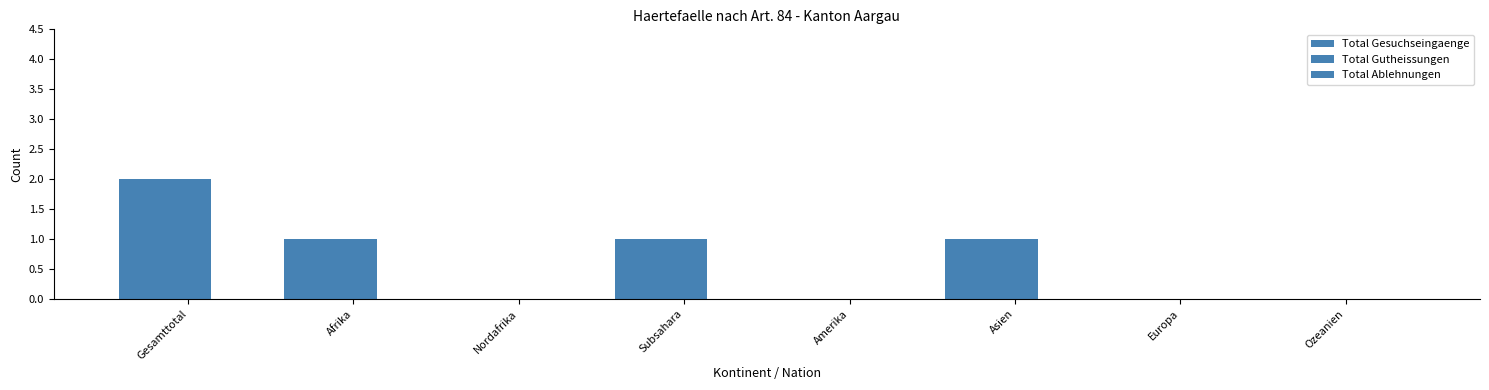

How many data points does each series have?

8